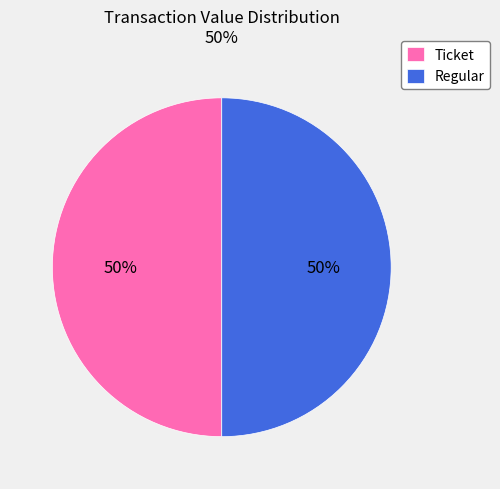

The Regular slice represents 50% of the pie. True or false?

True